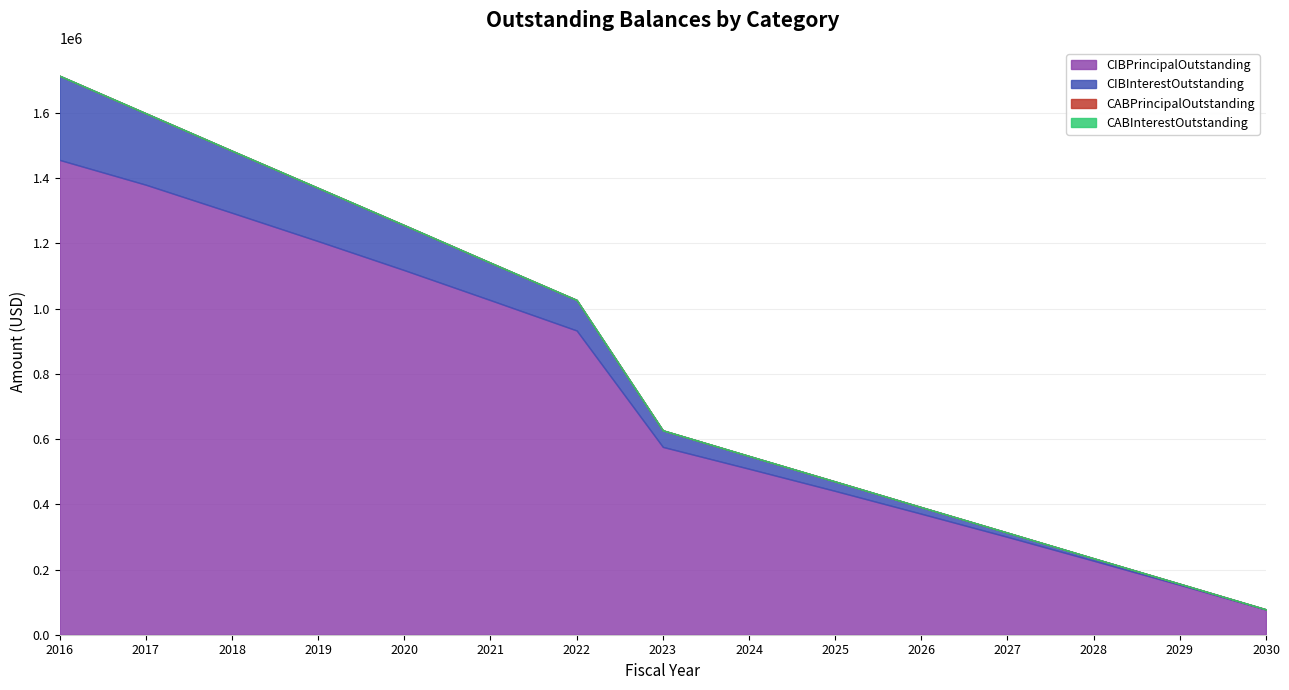

What is the difference between the maximum and minimum values in the CIBPrincipalOutstanding series?

1379000.0